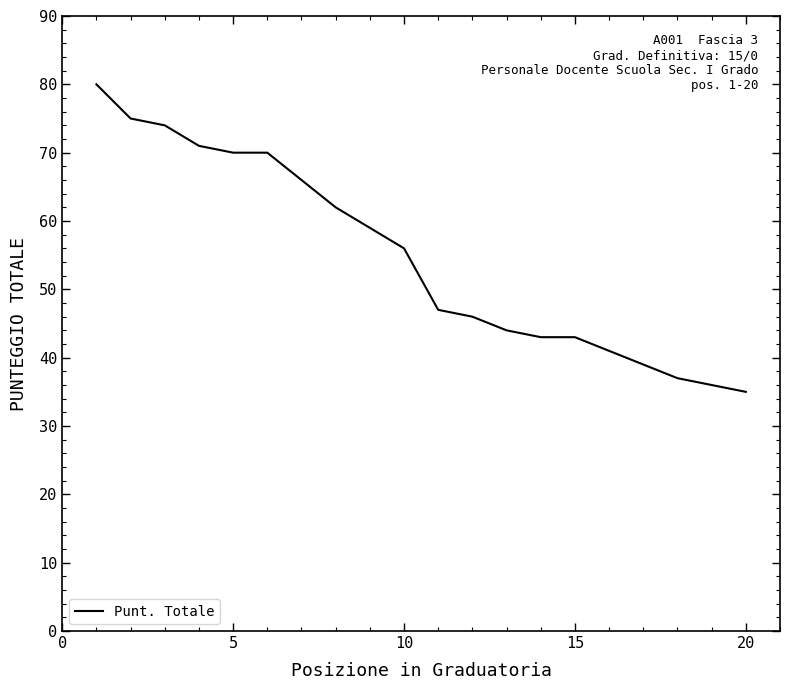

What is the smallest value displayed?

35